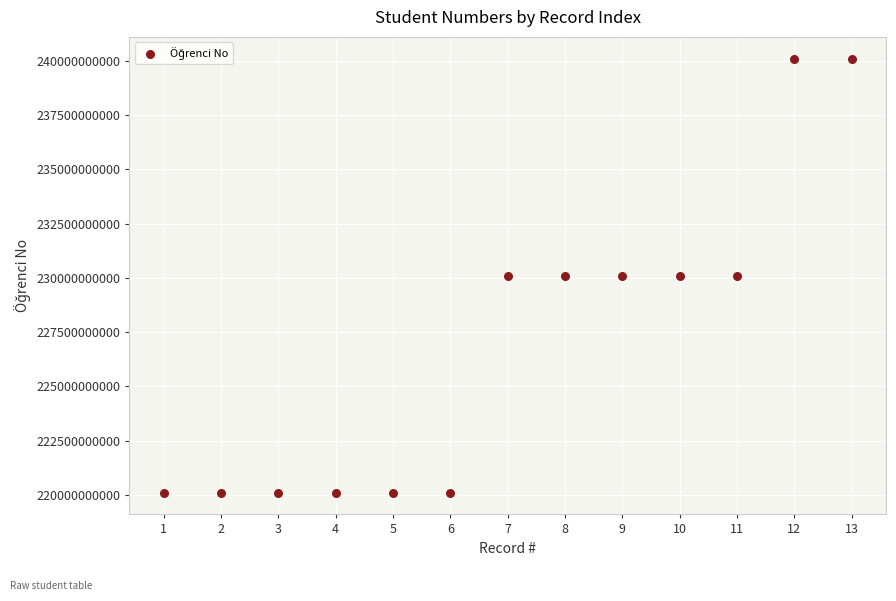

What is the range of X values (max minus min)?

12